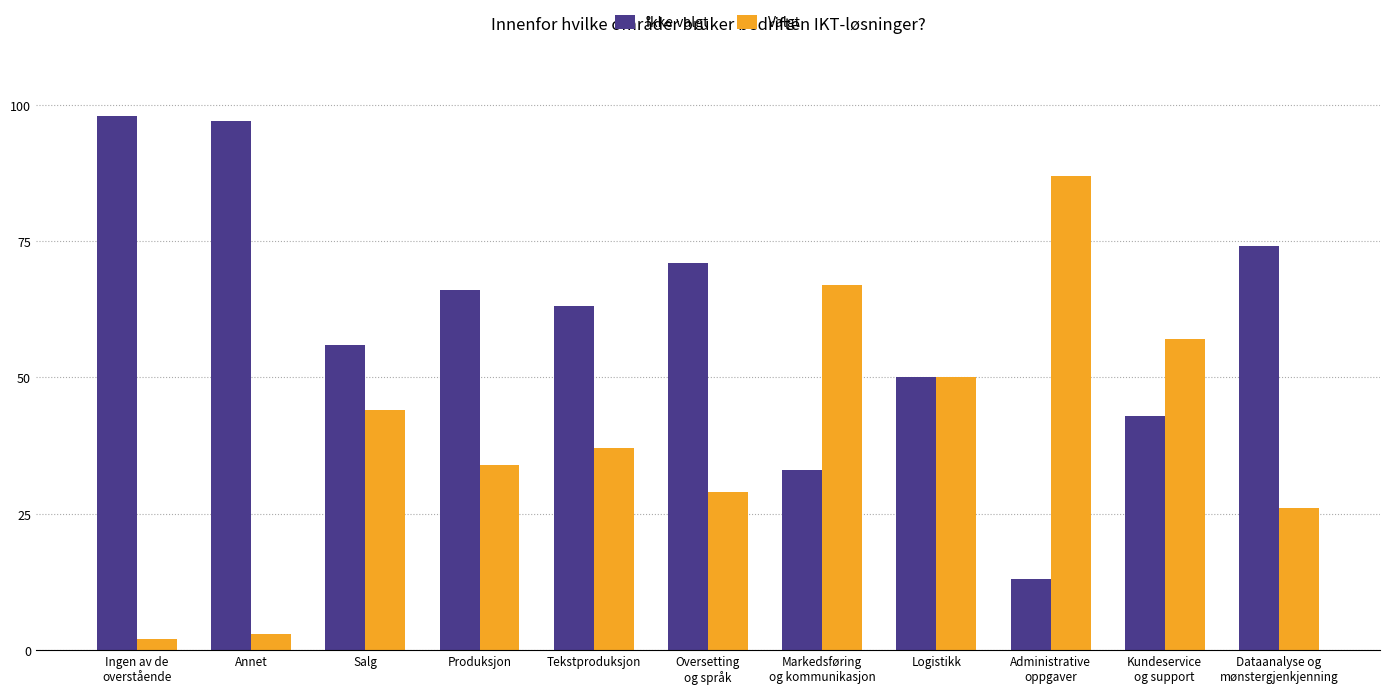

Rank the series by their average value, from highest to lowest.

Ikke valgt, Valgt